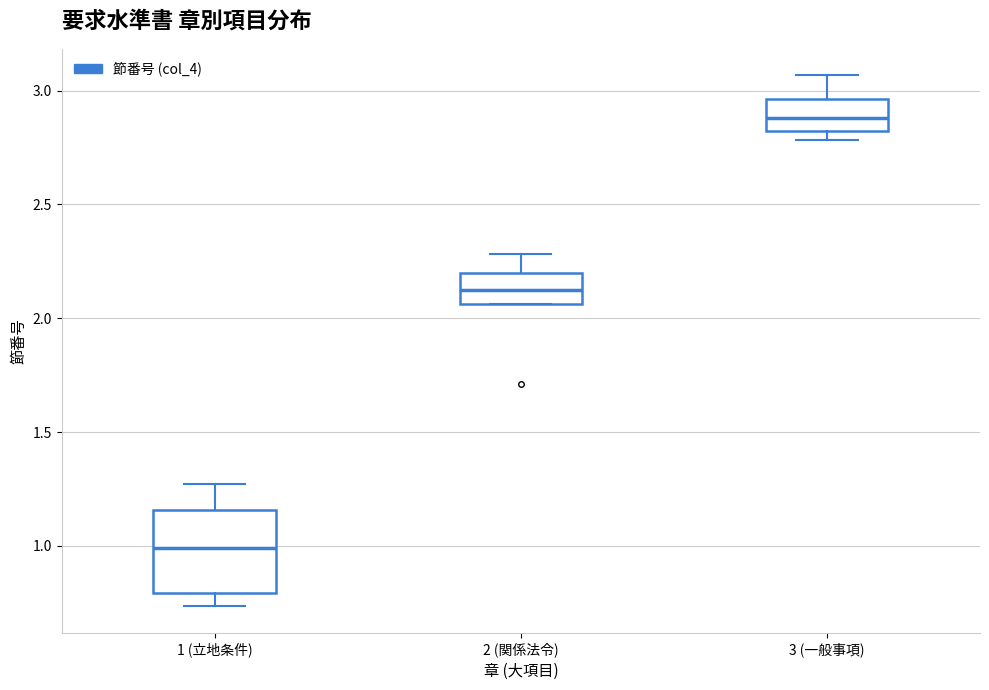

Which box has the highest median line?

3 (一般事項)